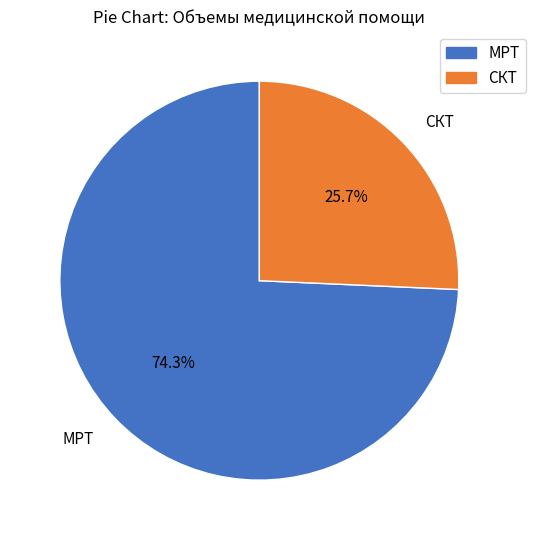

What is the majority slice?

МРТ